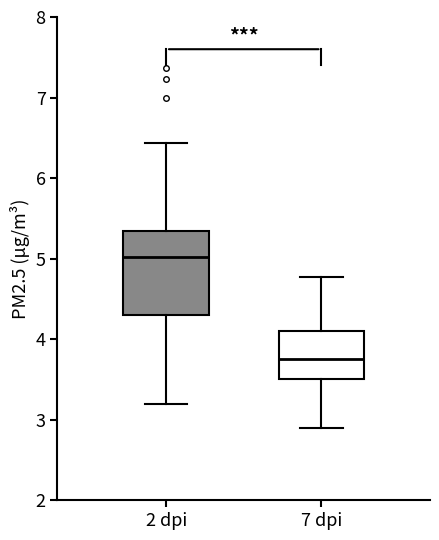

Which box is the tallest, from its lower edge to its upper edge?

2 dpi